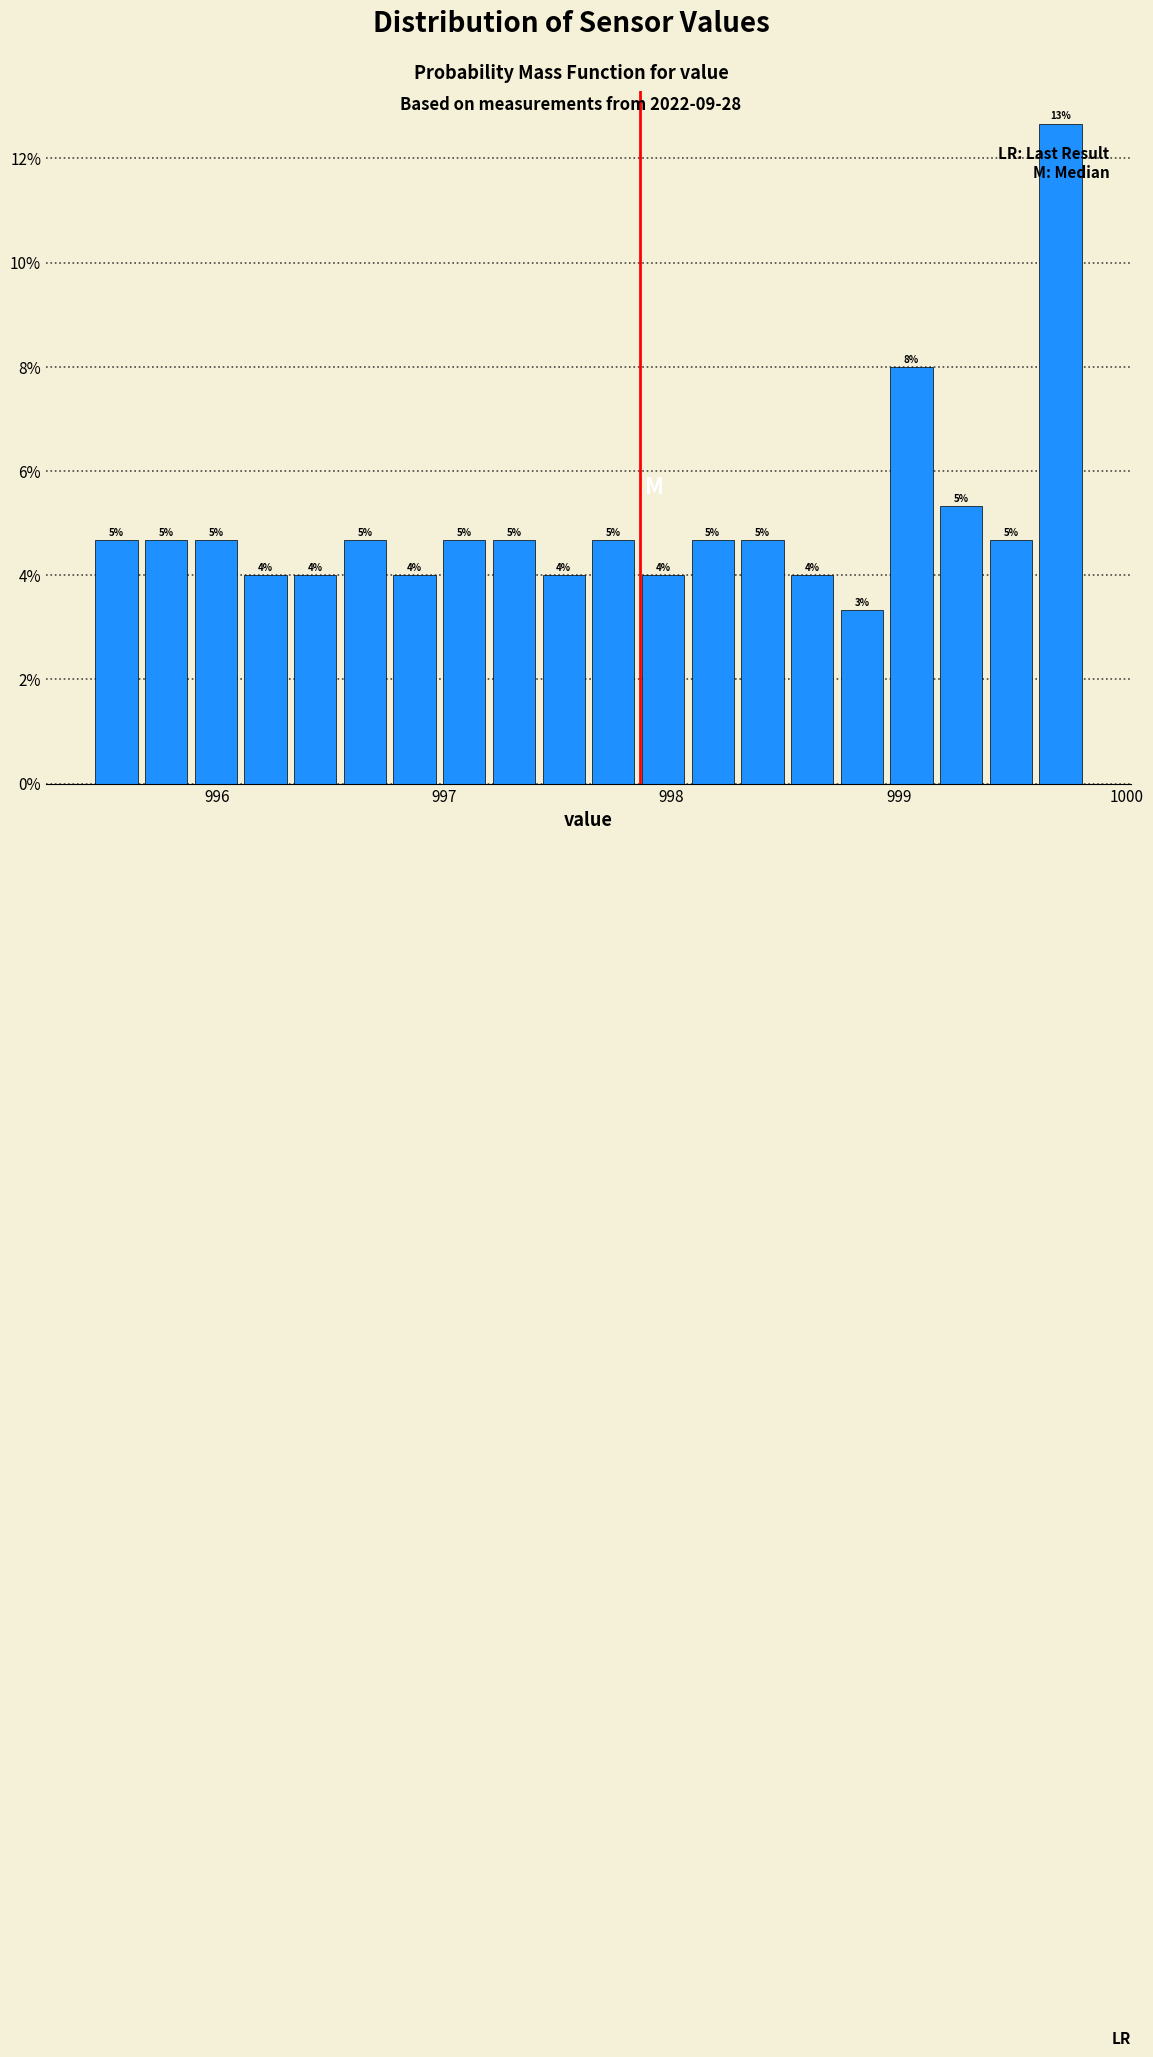

Read against the x-axis, roughly where is the centre of the tallest bar?

999.7